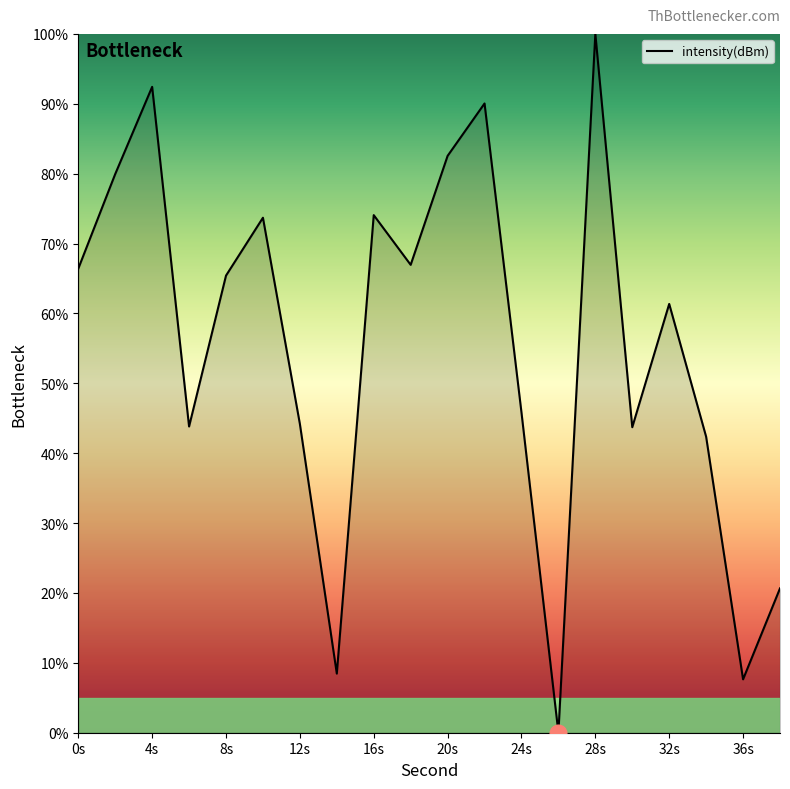

How many positive values are there?

19